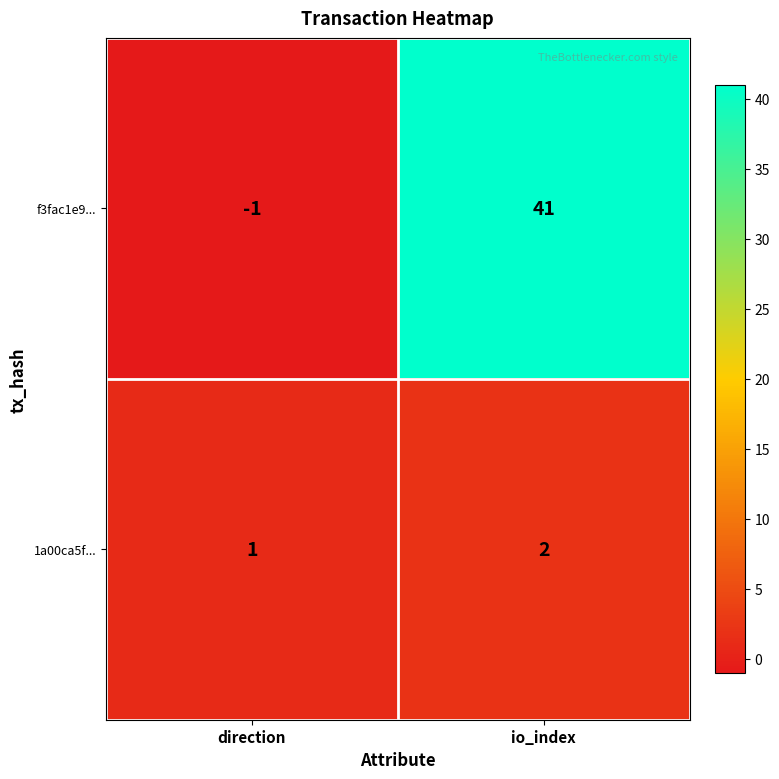

Is it true that f3fac1e9... equals 41 at io_index?

True